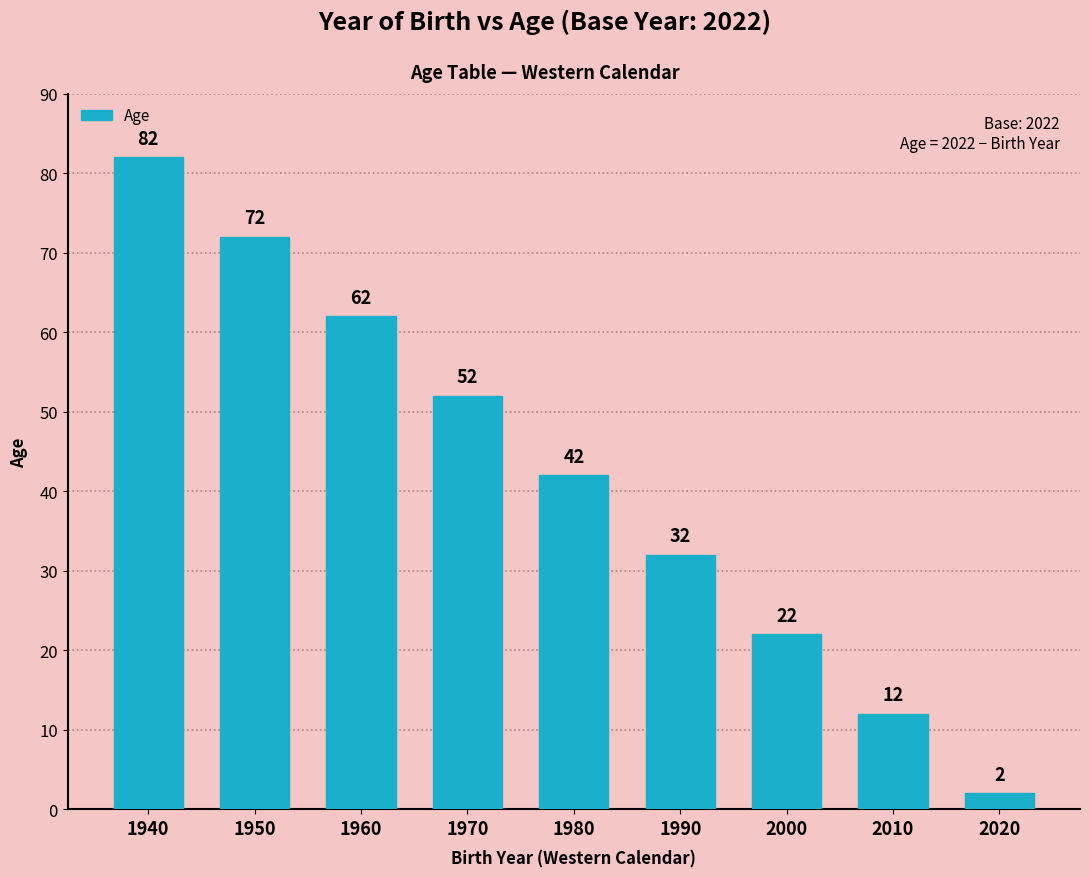

List the labels in order of value, smallest first.

2020, 2010, 2000, 1990, 1980, 1970, 1960, 1950, 1940